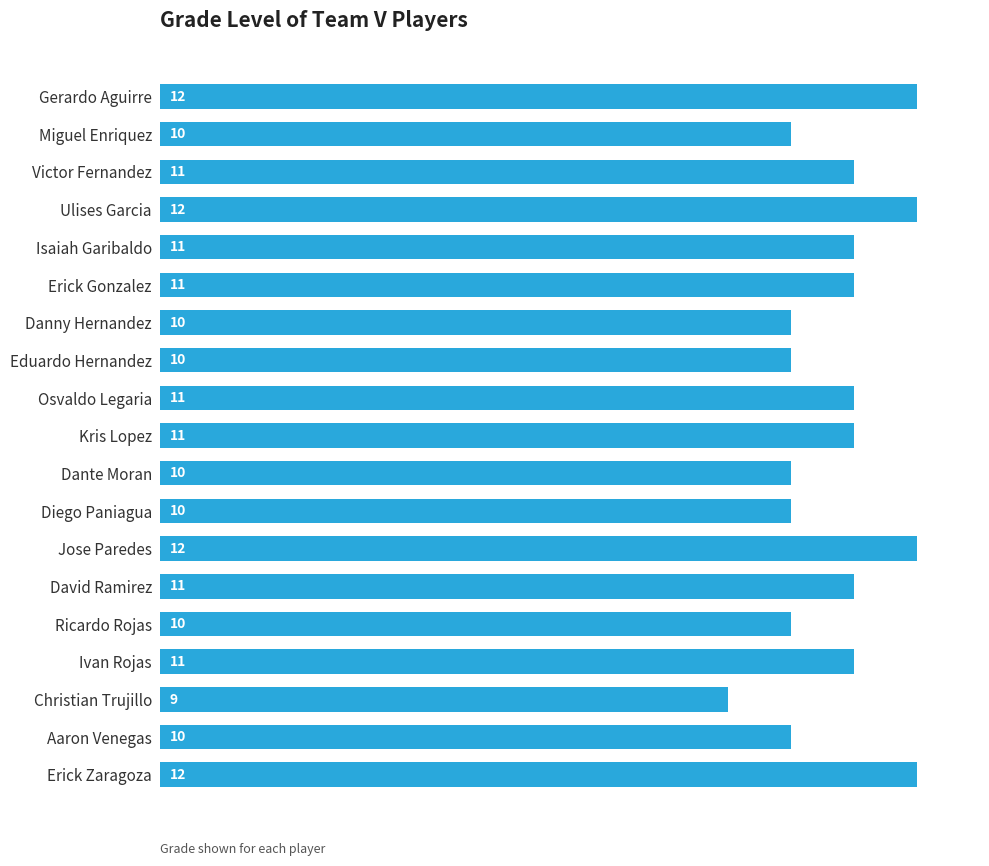

What is the label of the 17th bar from the top?

Christian Trujillo